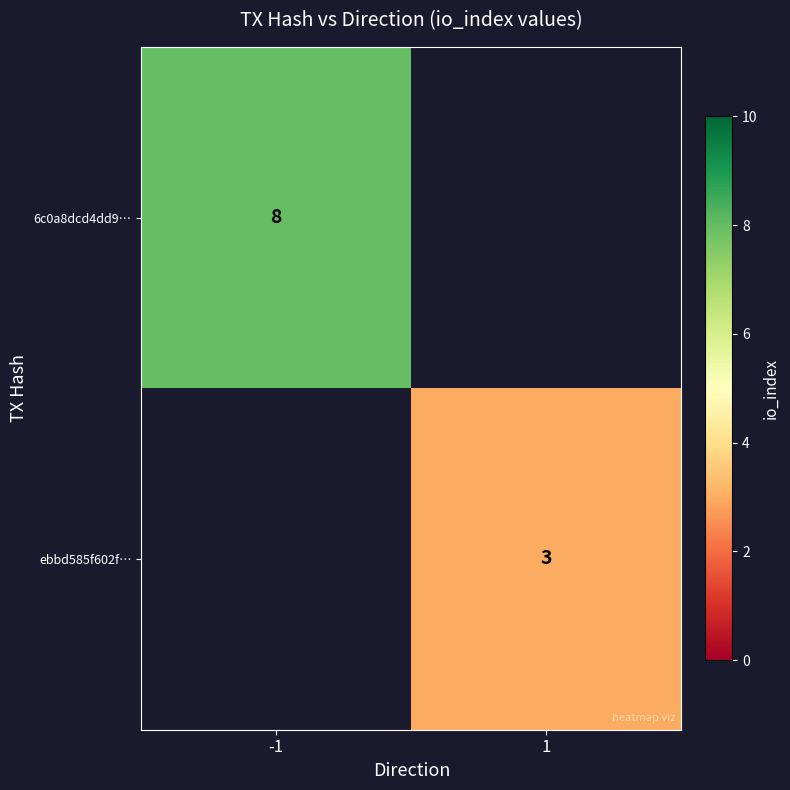

Is the value of 6c0a8dcd4dd9… at -1 greater than the value of ebbd585f602f… at 1?

Yes